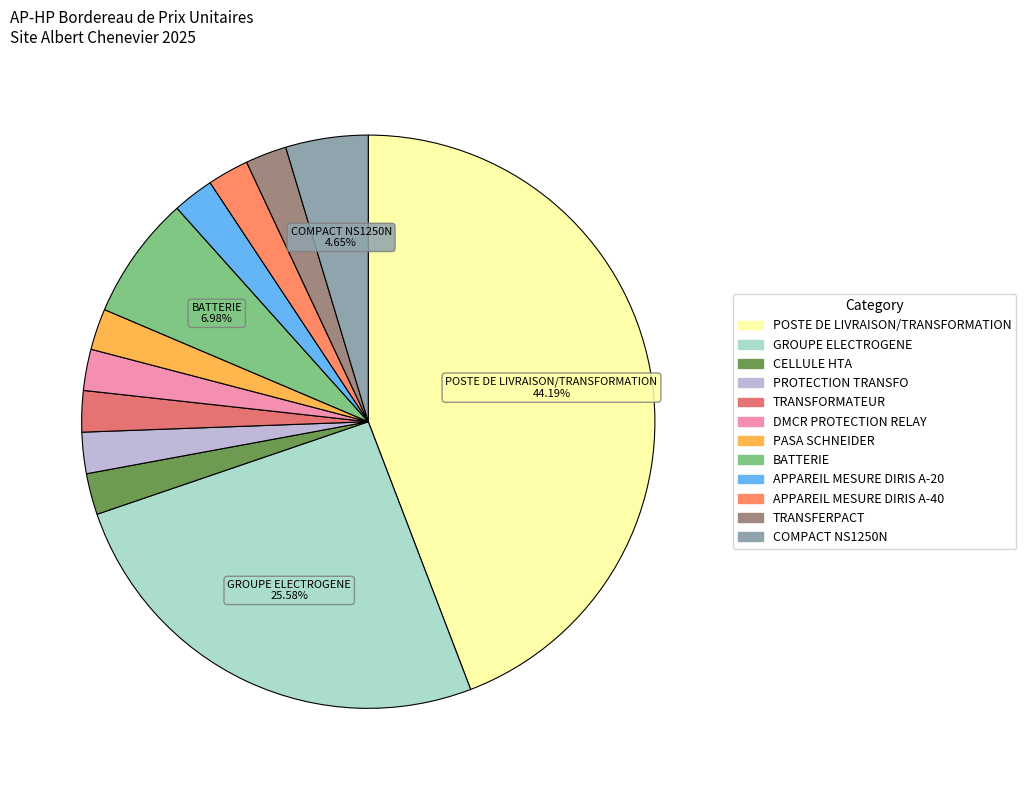

True or false: PROTECTION TRANSFO accounts for 2% of the total.

True